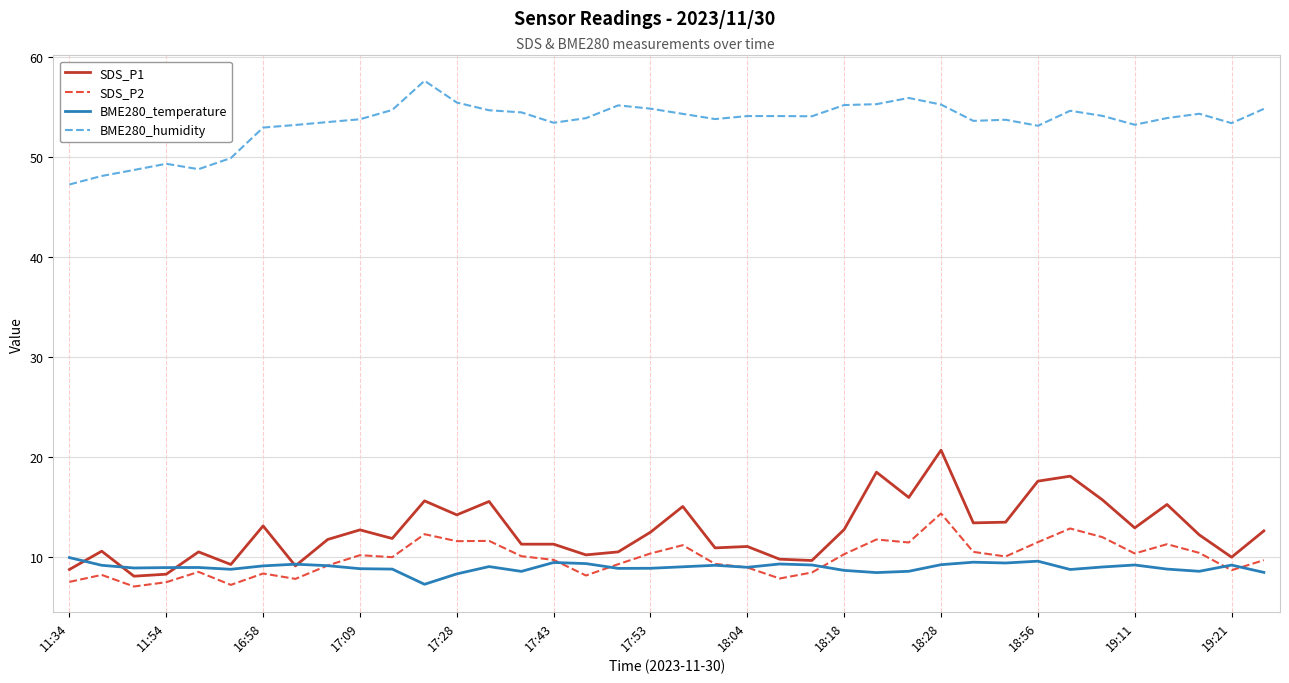

Which series has the largest total across all categories?

BME280_humidity